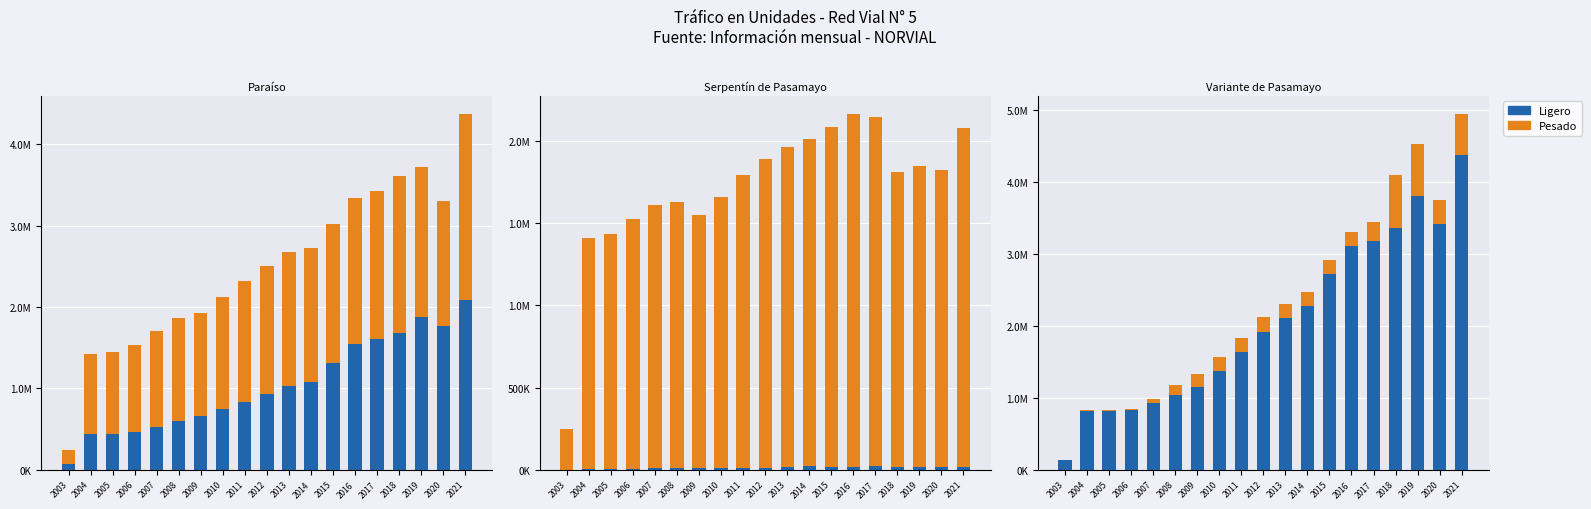

How many data points in Ligero are above 1919321?

9